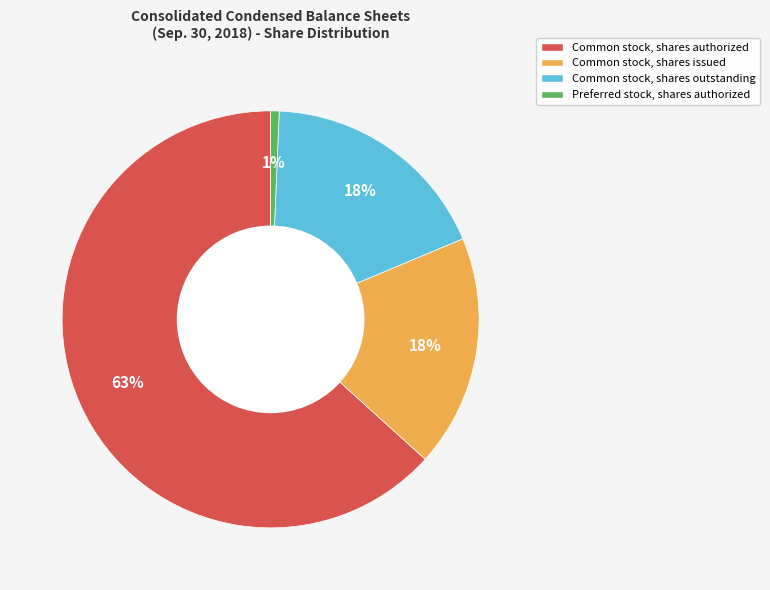

What is the largest slice in the pie chart?

Common stock, shares authorized